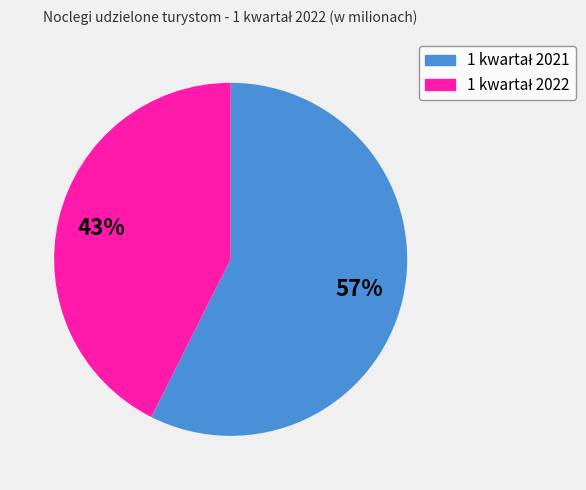

To the nearest percent, what is the average slice percentage?

50%